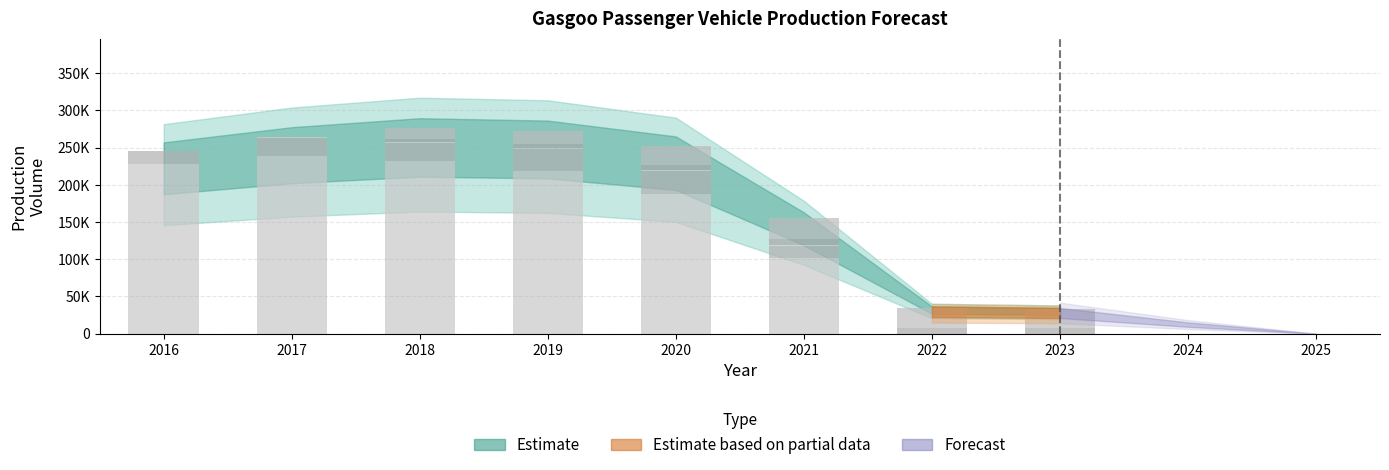

What is the average value?

150831